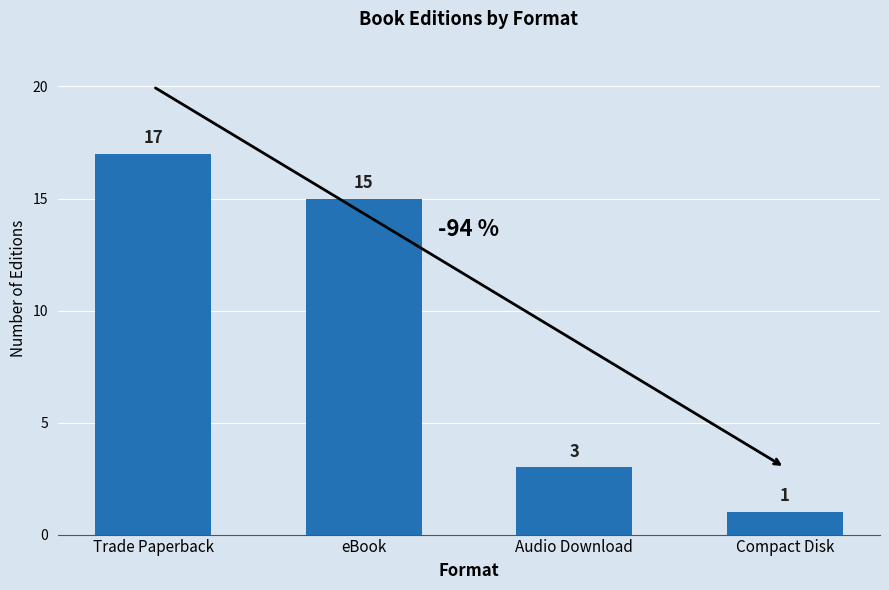

The value at eBook is 26. True or false?

False